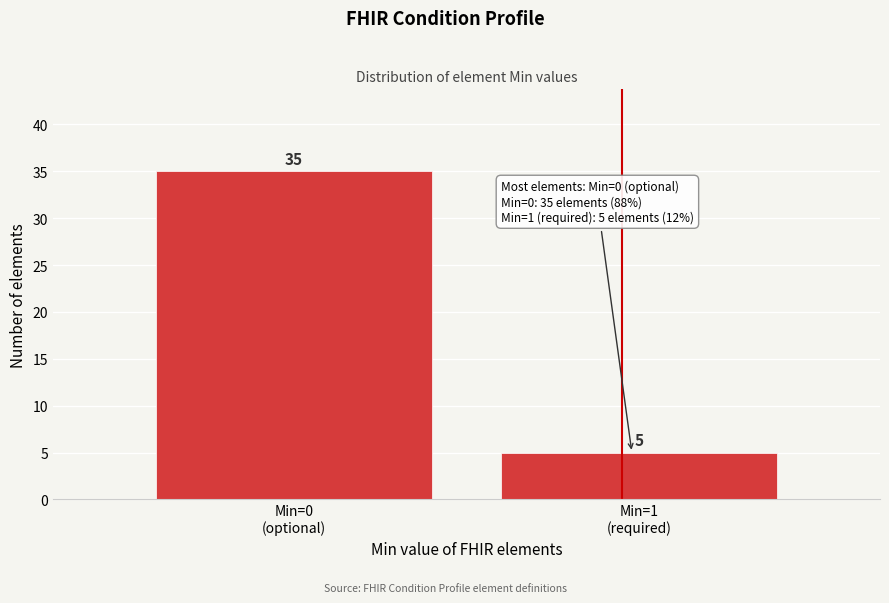

Reading left to right, transcribe all the data shown in this chart.

35	5